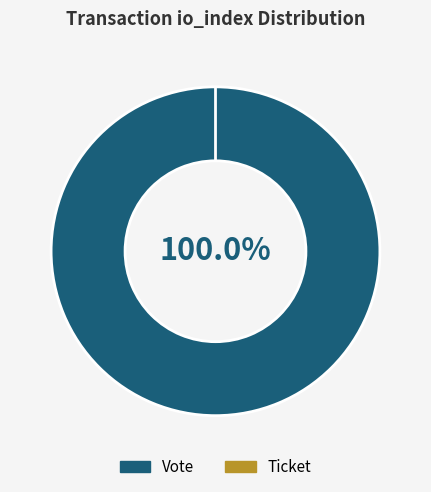

Between Vote (io_index=1) and Ticket (io_index=0), which is larger?

Vote (io_index=1)